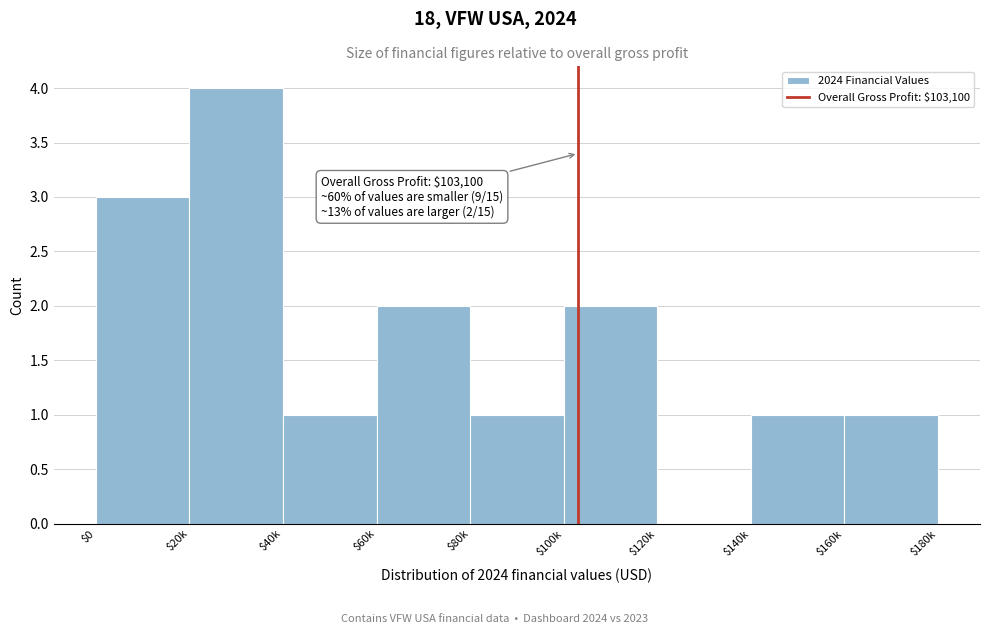

What is the greatest value displayed?

4